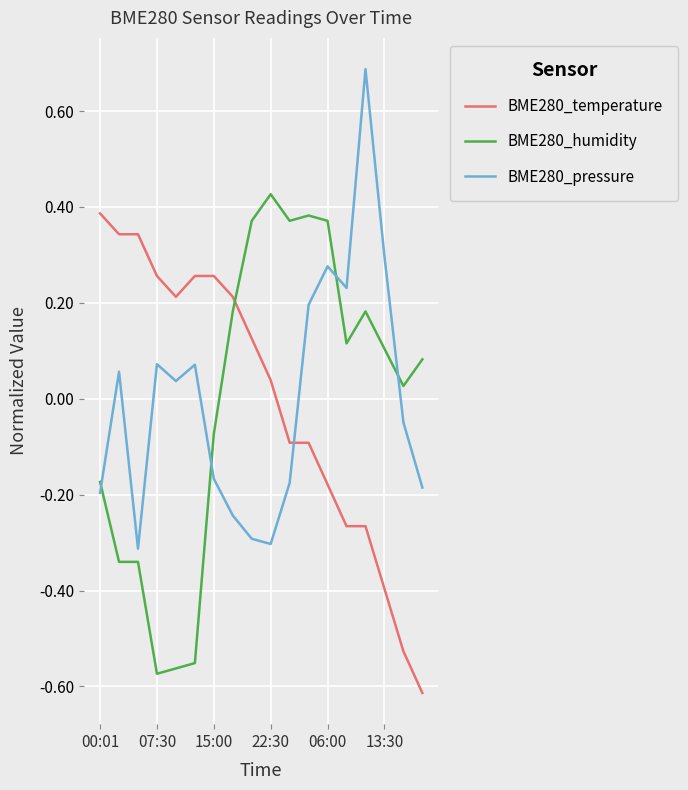

How many interior local valleys does the BME280_pressure series have?

4